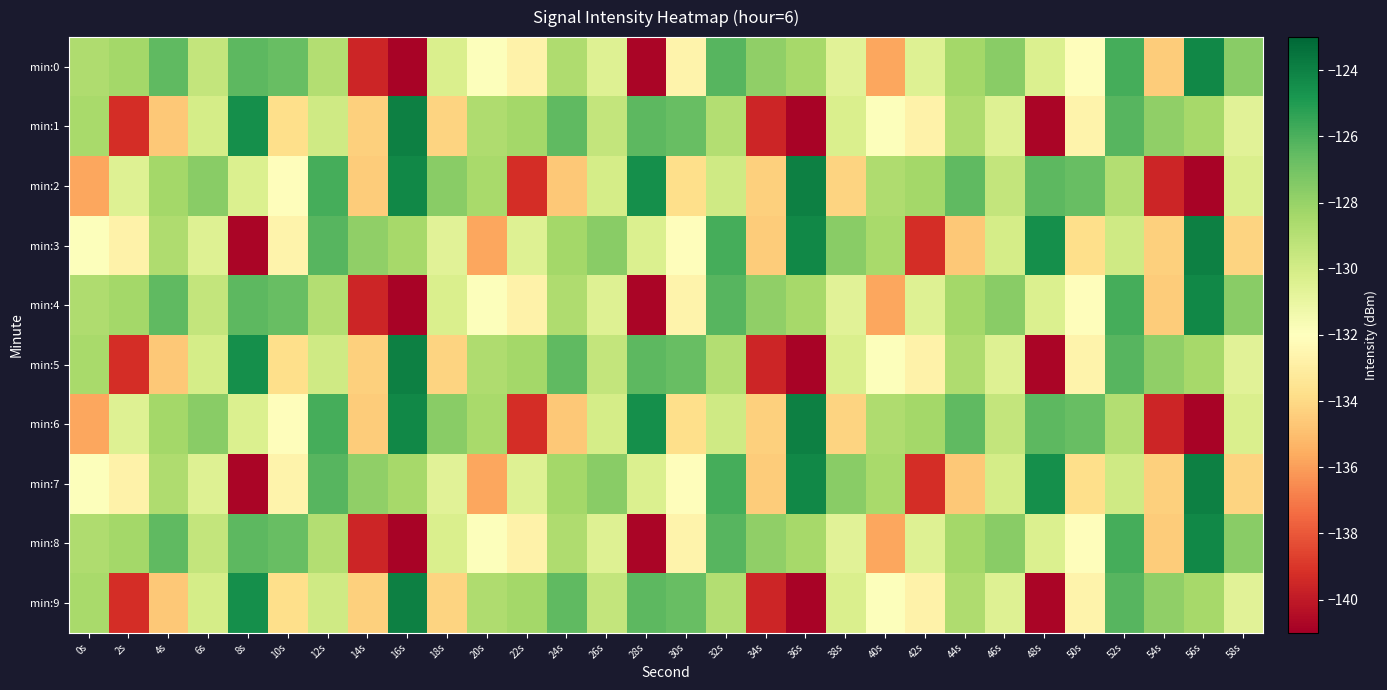

Rank the series at 8s from highest to lowest value.

min:1, min:5, min:9, min:0, min:4, min:8, min:2, min:6, min:3, min:7